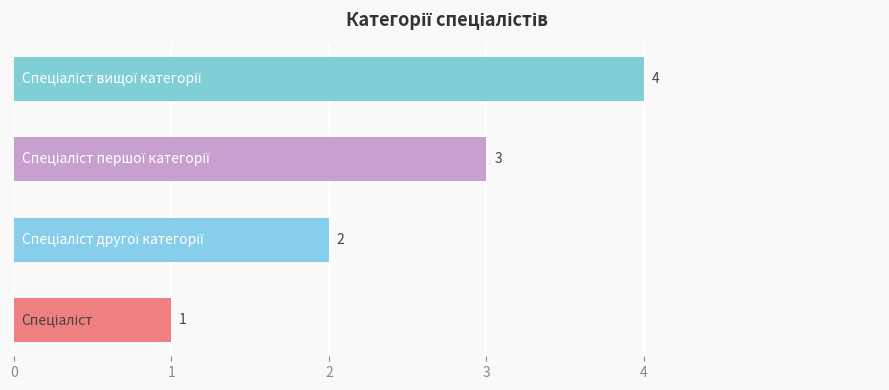

What is the sum of all values?

10